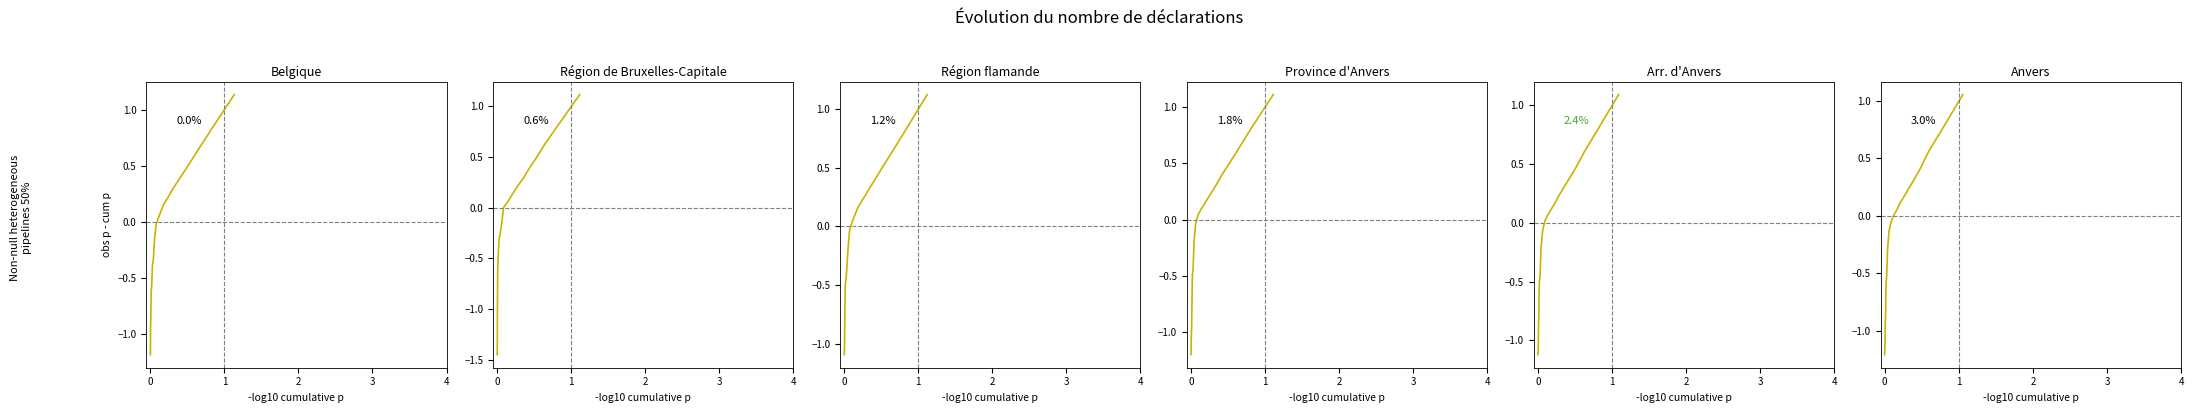

True or false: Région flamande and Anvers cross at least once.

False